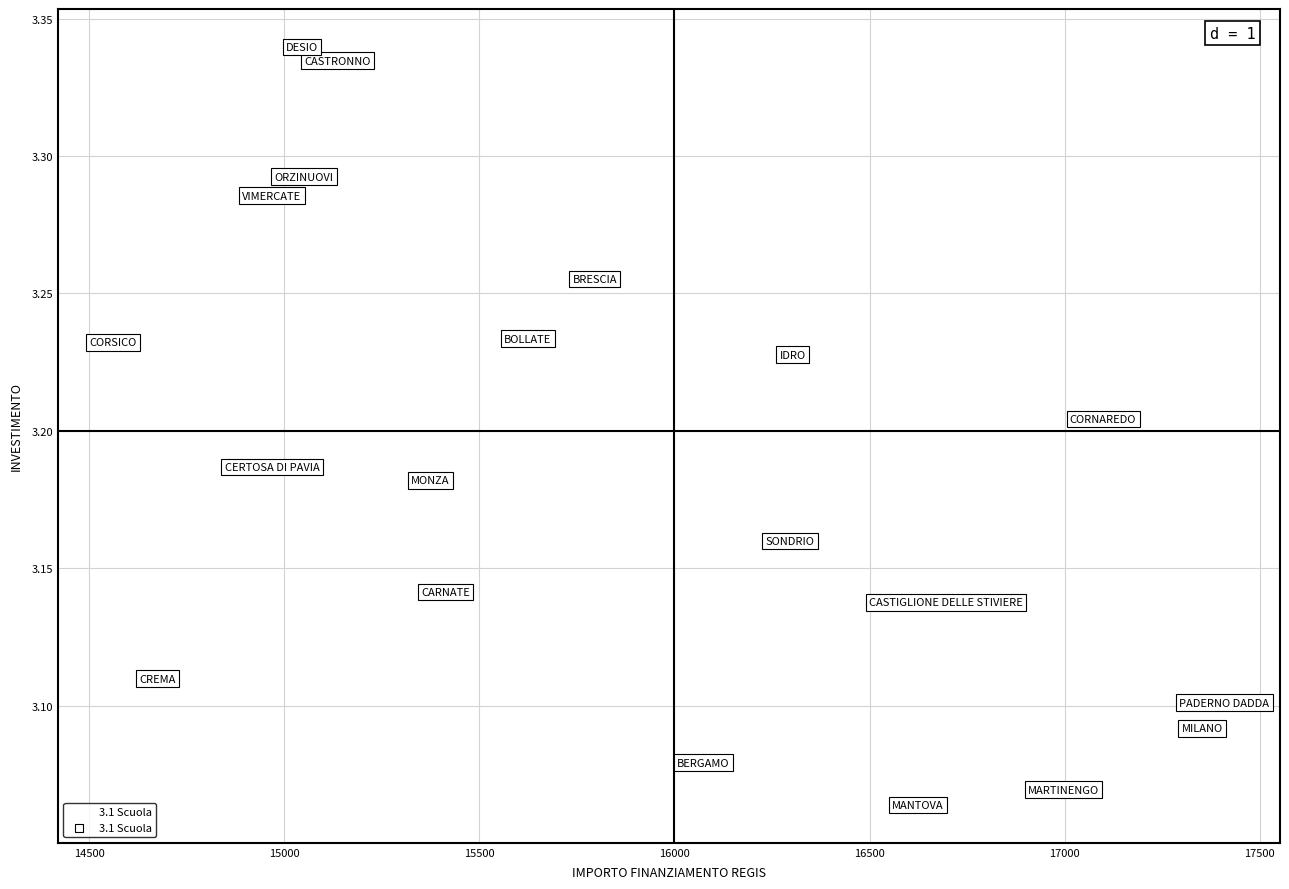

What is the range of X values (max minus min)?

2848.0